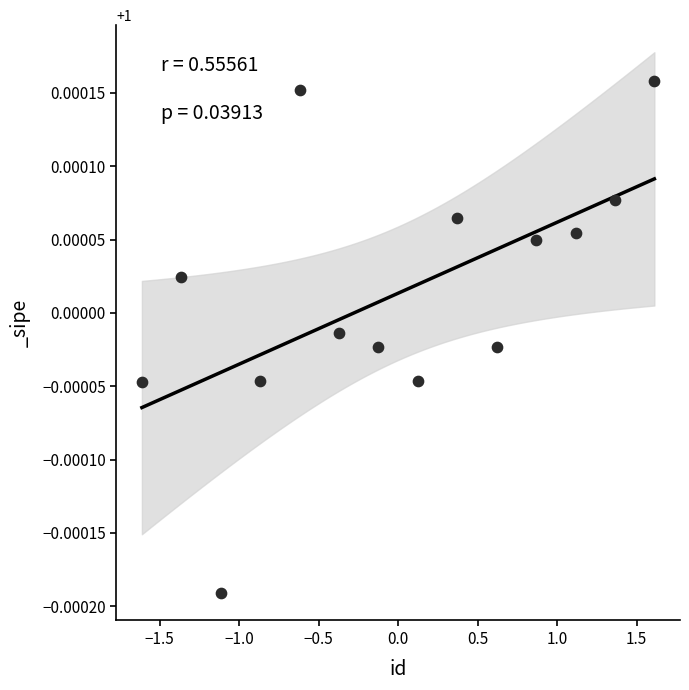

What is the range of X values (max minus min)?

3.2